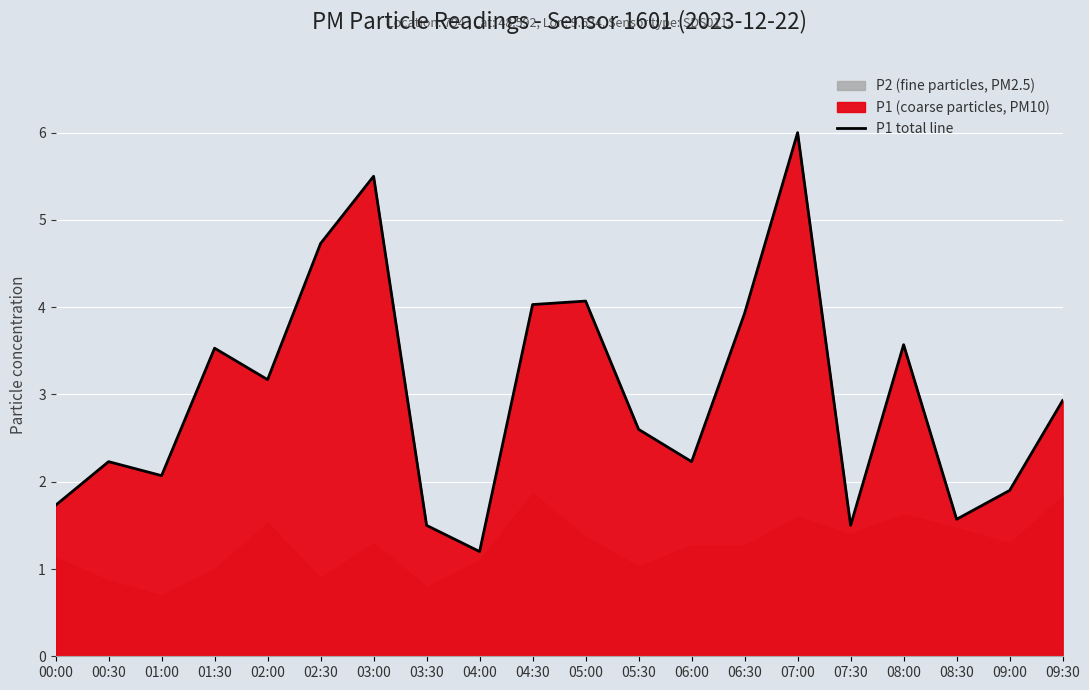

What is the smallest value displayed?

1.2